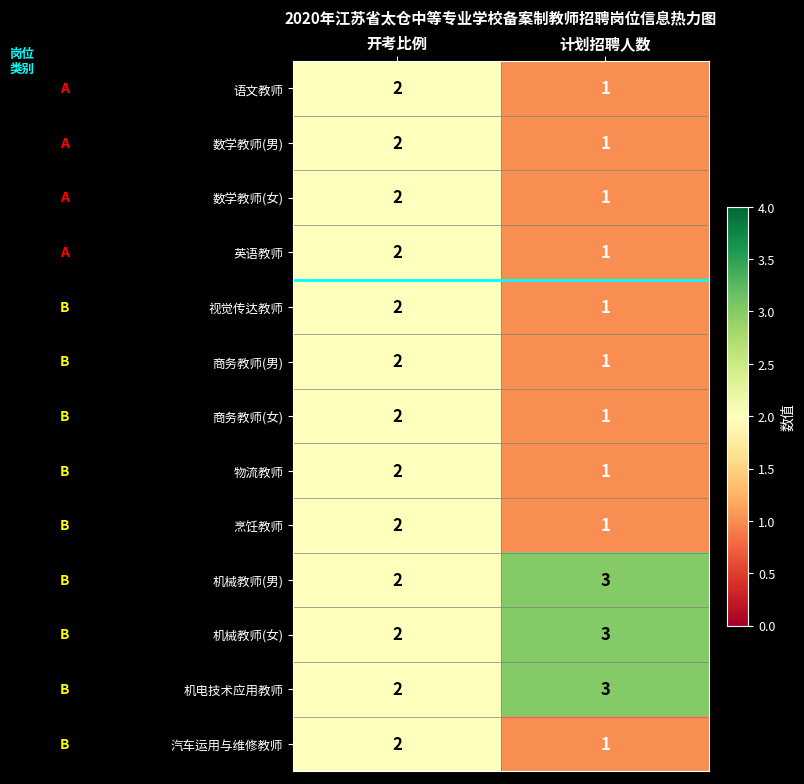

Rank the categories by 机电技术应用教师 value from lowest to highest.

开考比例, 计划招聘人数